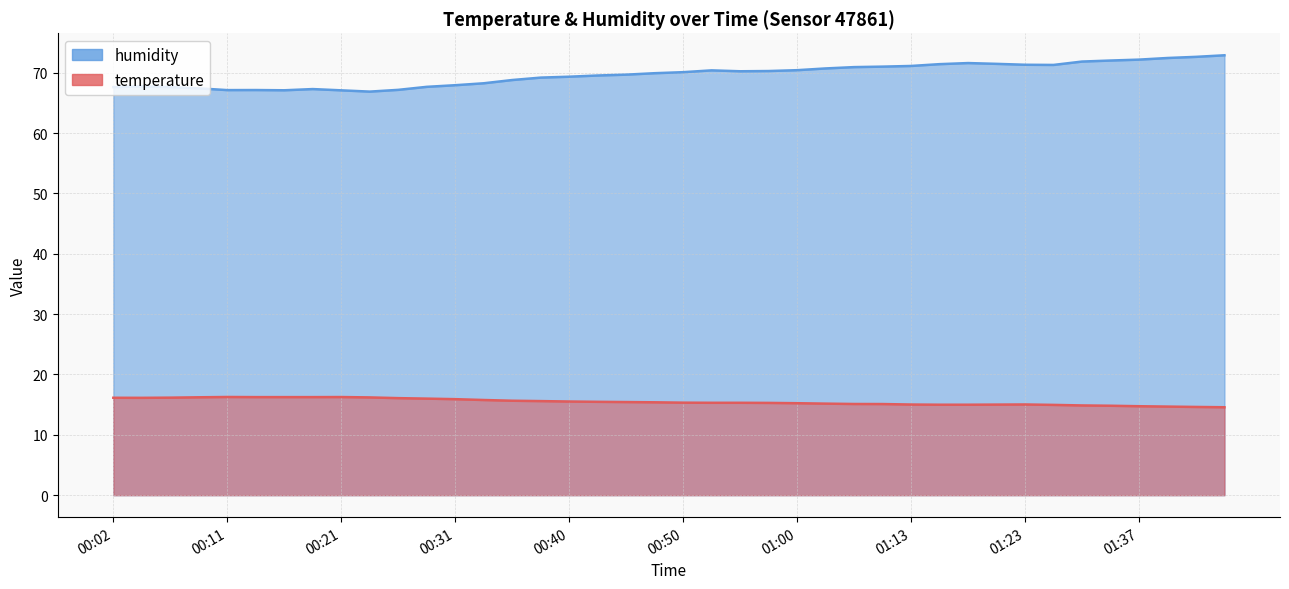

What is the value of the temperature point at the 19th from the left?

15.4